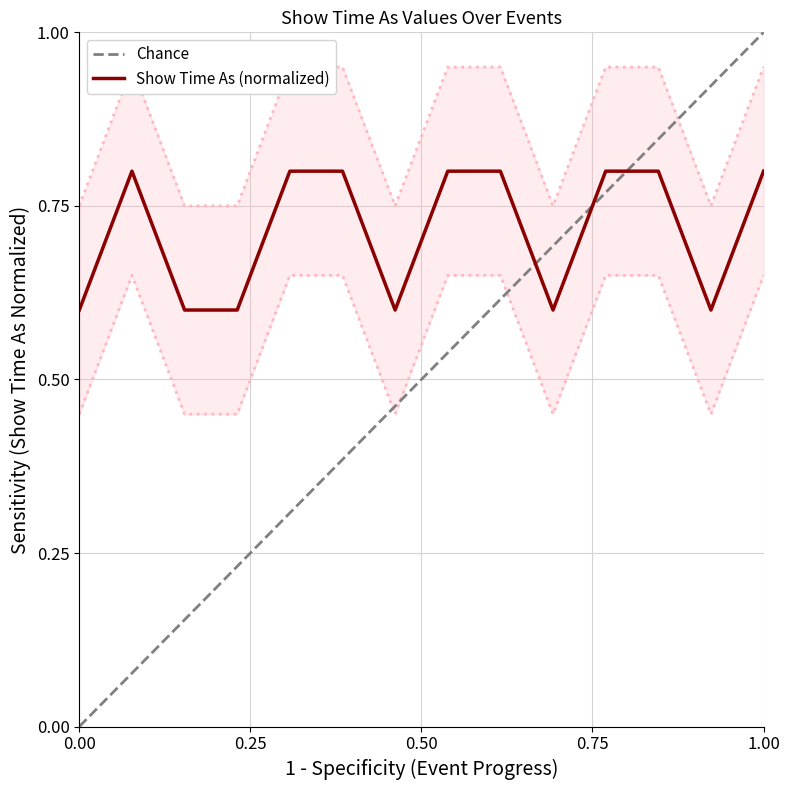

What is the minimum value for Show Time As (normalized)?

0.6